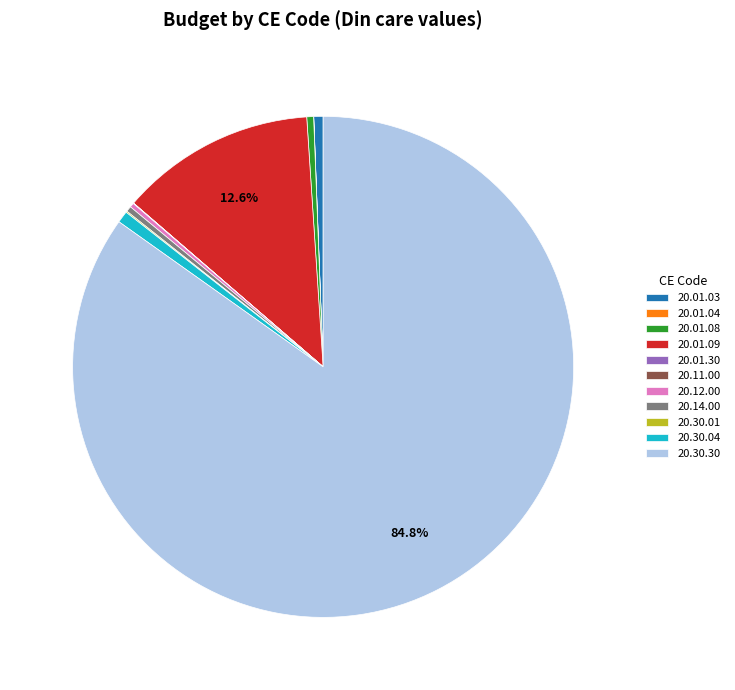

Do 20.01.08 and 20.30.30 together represent more than half of the pie?

Yes